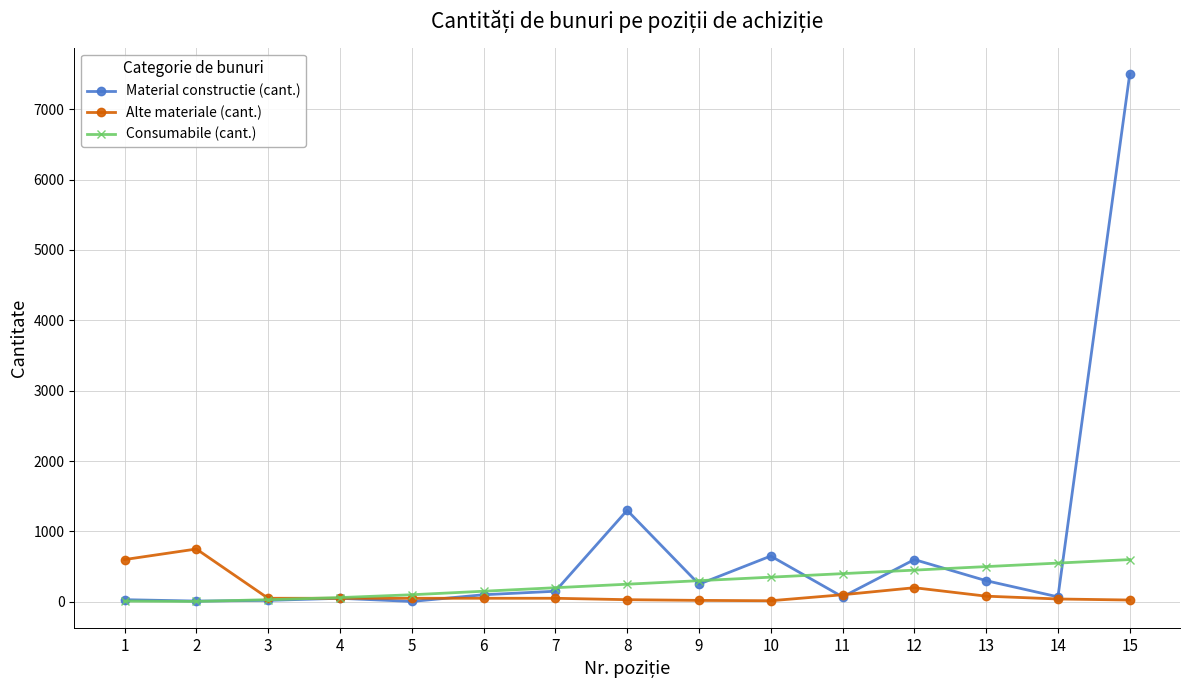

What is the spread (max minus min) of values at 7?

150